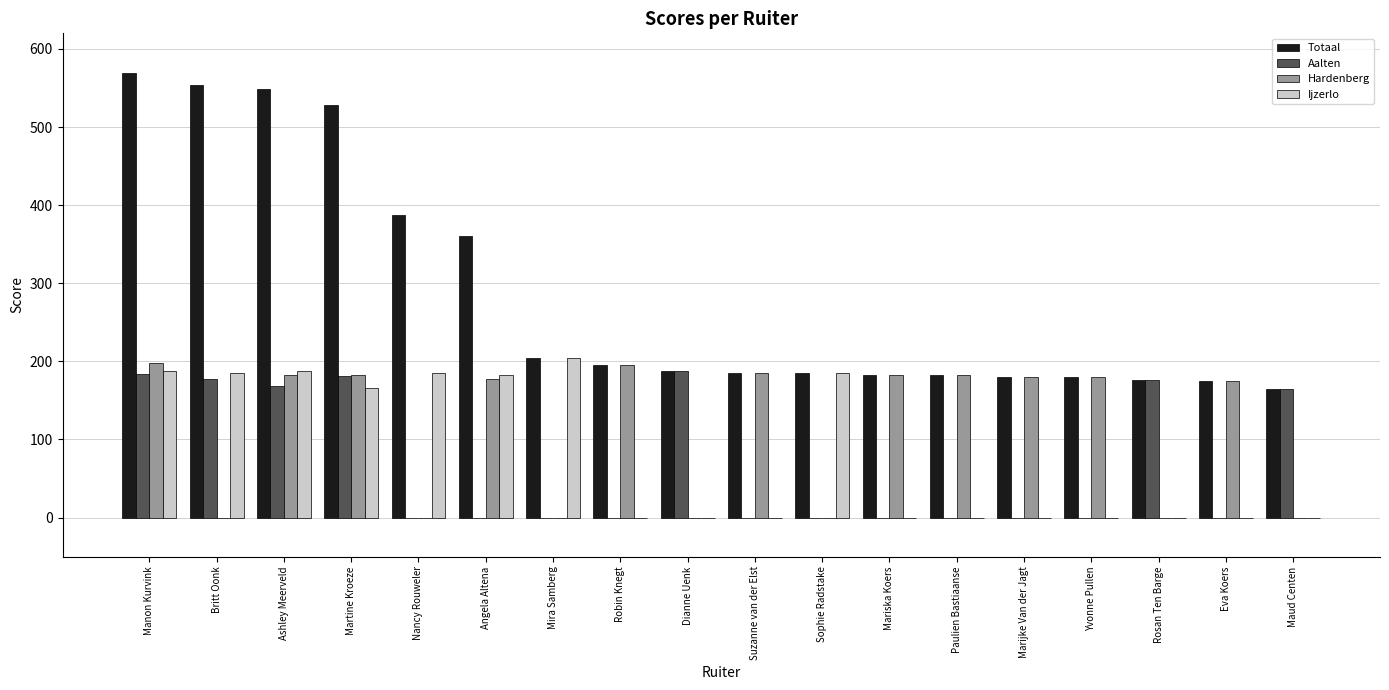

How many distinct data groups are displayed?

4